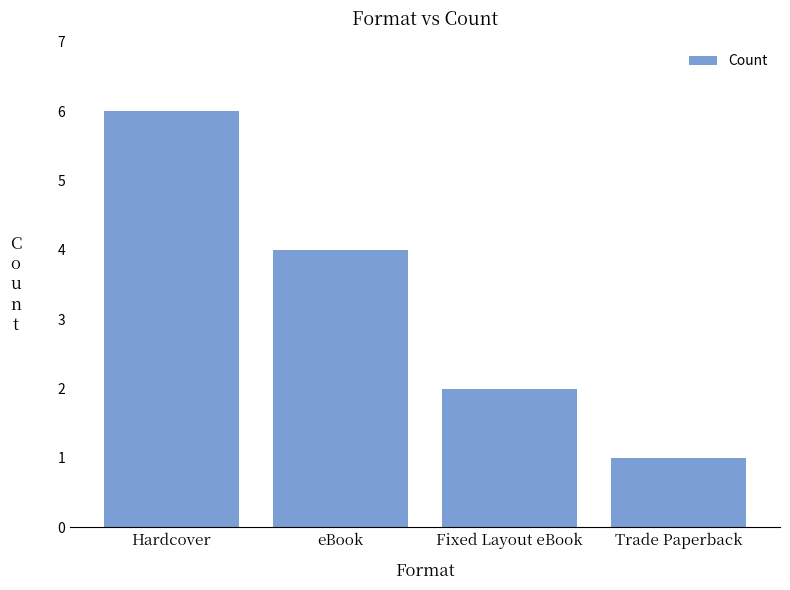

Reading left to right, what are all the values shown in this chart?

Hardcover=6	eBook=4	Fixed Layout eBook=2	Trade Paperback=1